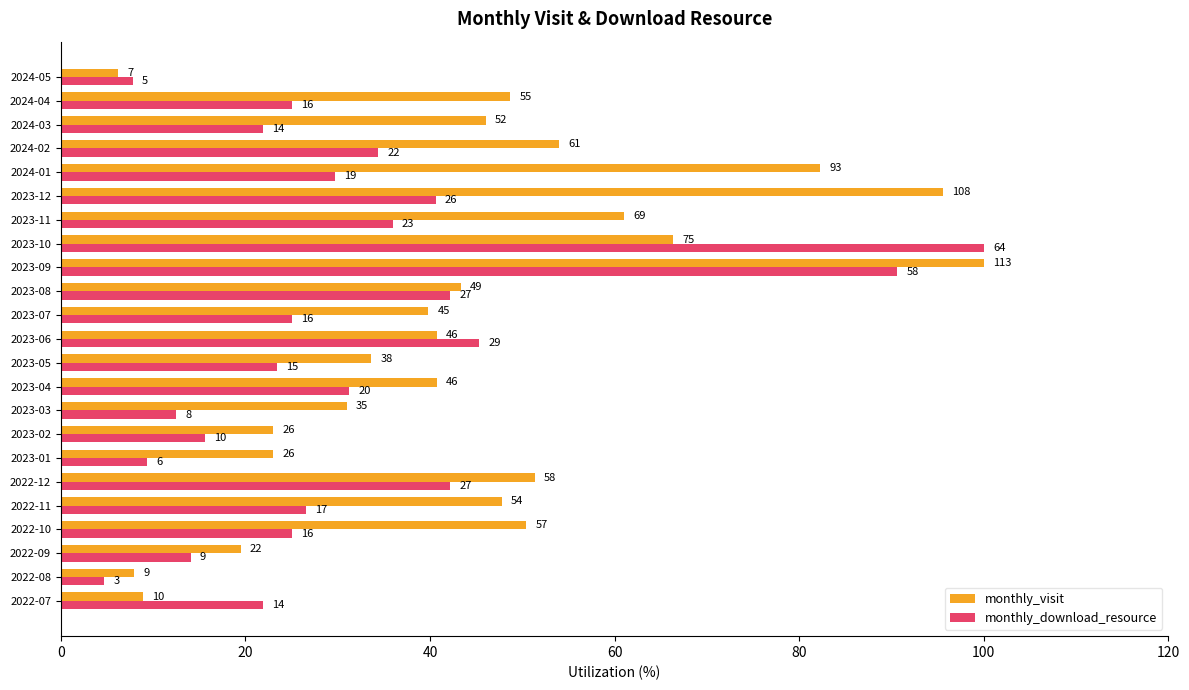

What are all the series names shown in the legend?

monthly_visit, monthly_download_resource